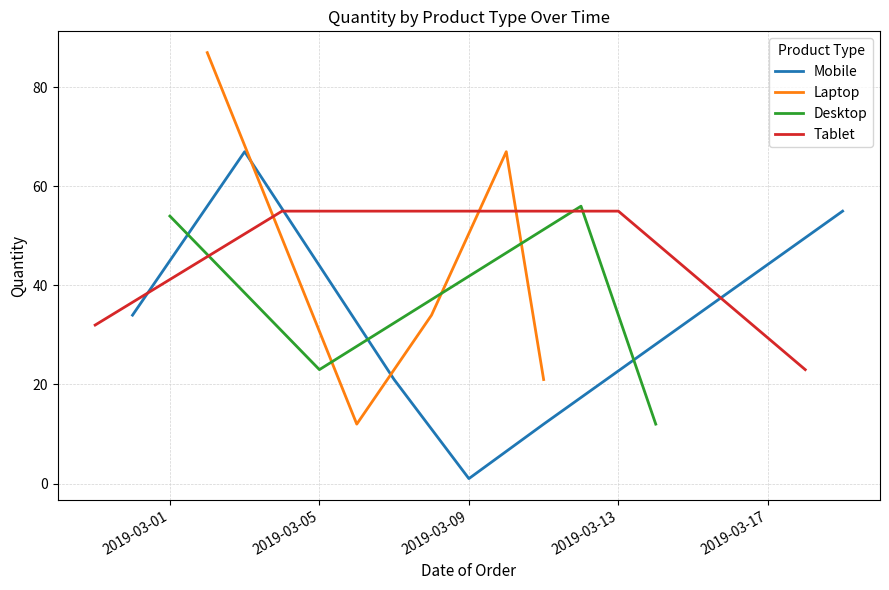

In Desktop, how many points are lower than both neighbors (excluding endpoints)?

1